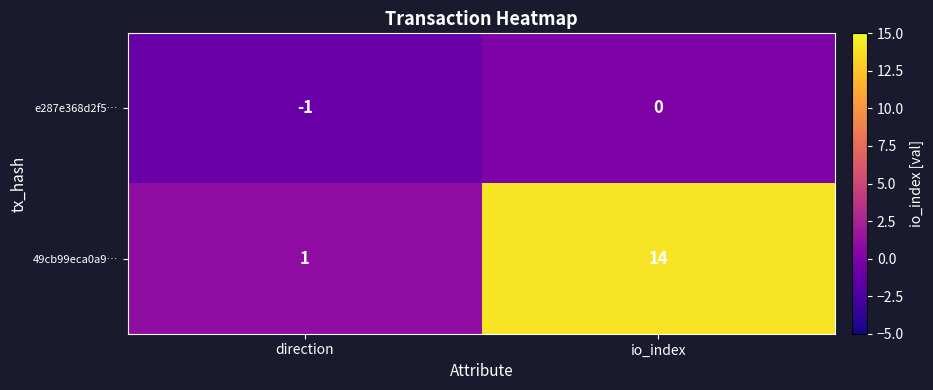

Which series changed the most between direction and io_index?

49cb99eca0a9…